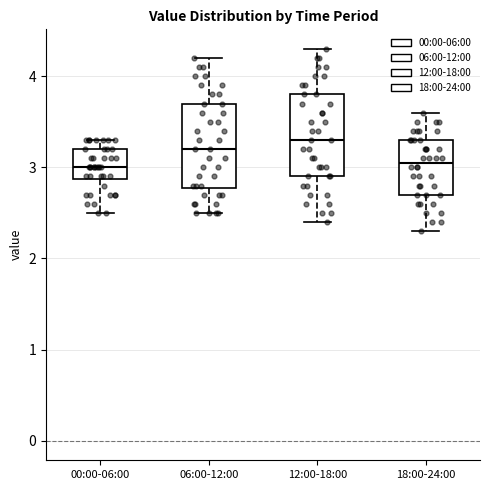

Where does the median line of the box for 12:00-18:00 sit on the y-axis? The values are not printed on the chart, so give them approximately, as read against the axis.

3.3